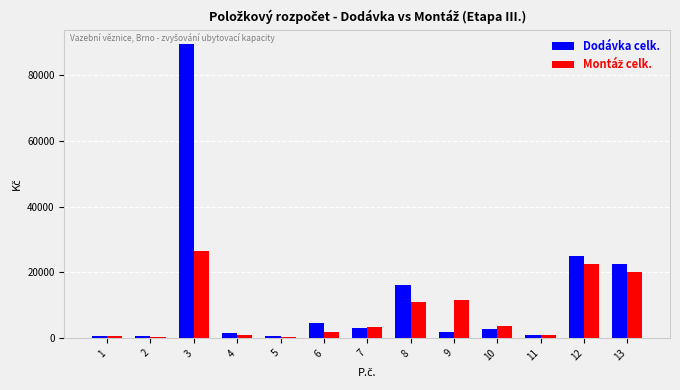

The value of Dodávka celk. at 12 is 8084.6. True or false?

False